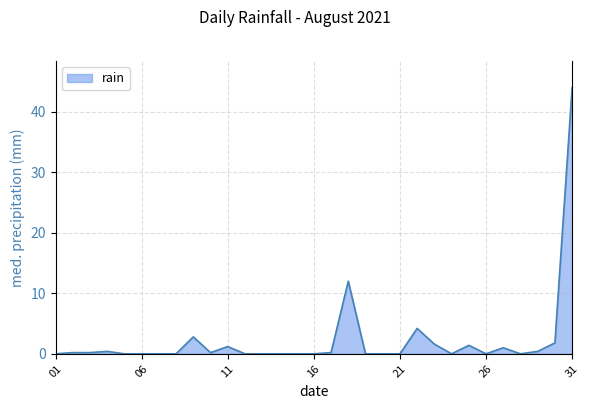

What is the maximum value shown in the chart?

44.0